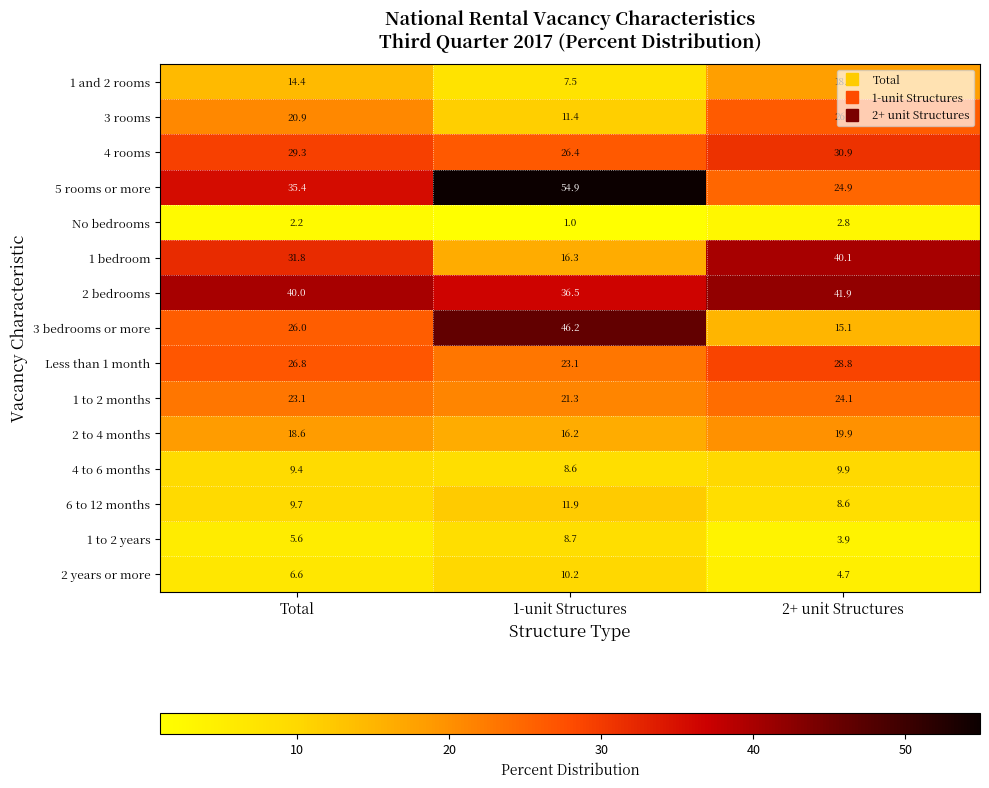

Which series has the largest total across all categories?

2 bedrooms